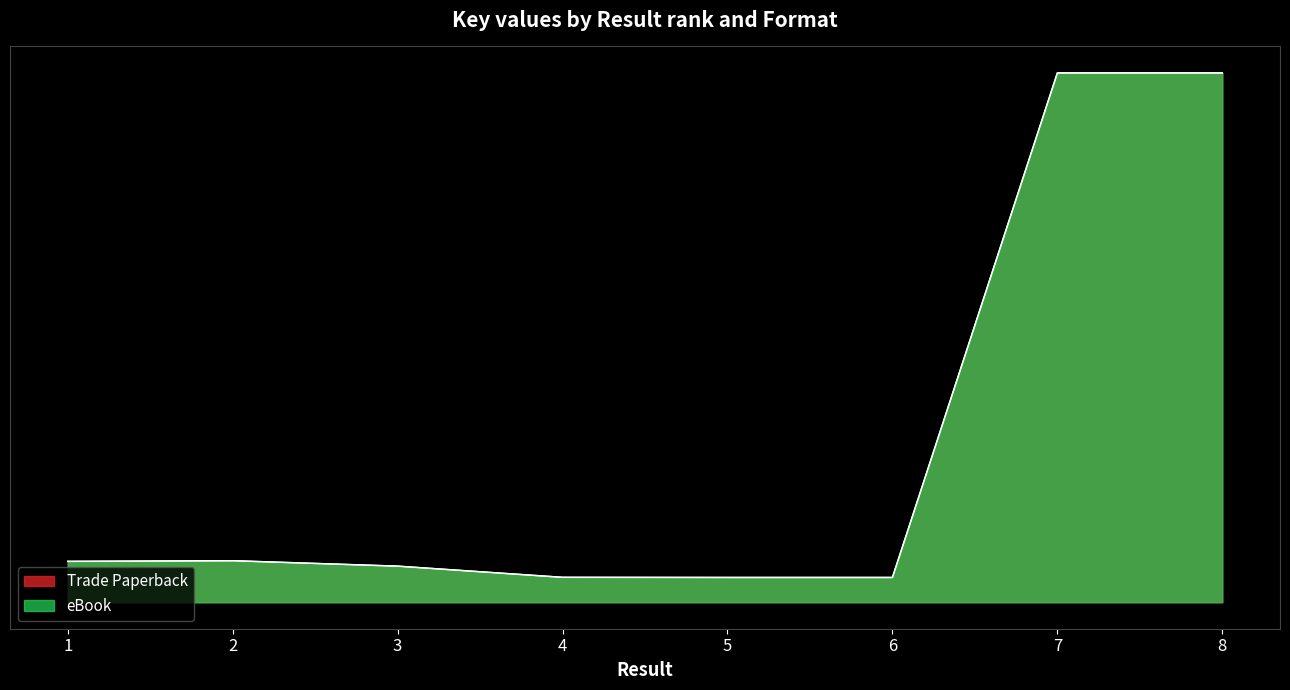

List the series in order of their peak value, lowest first.

Trade Paperback, eBook